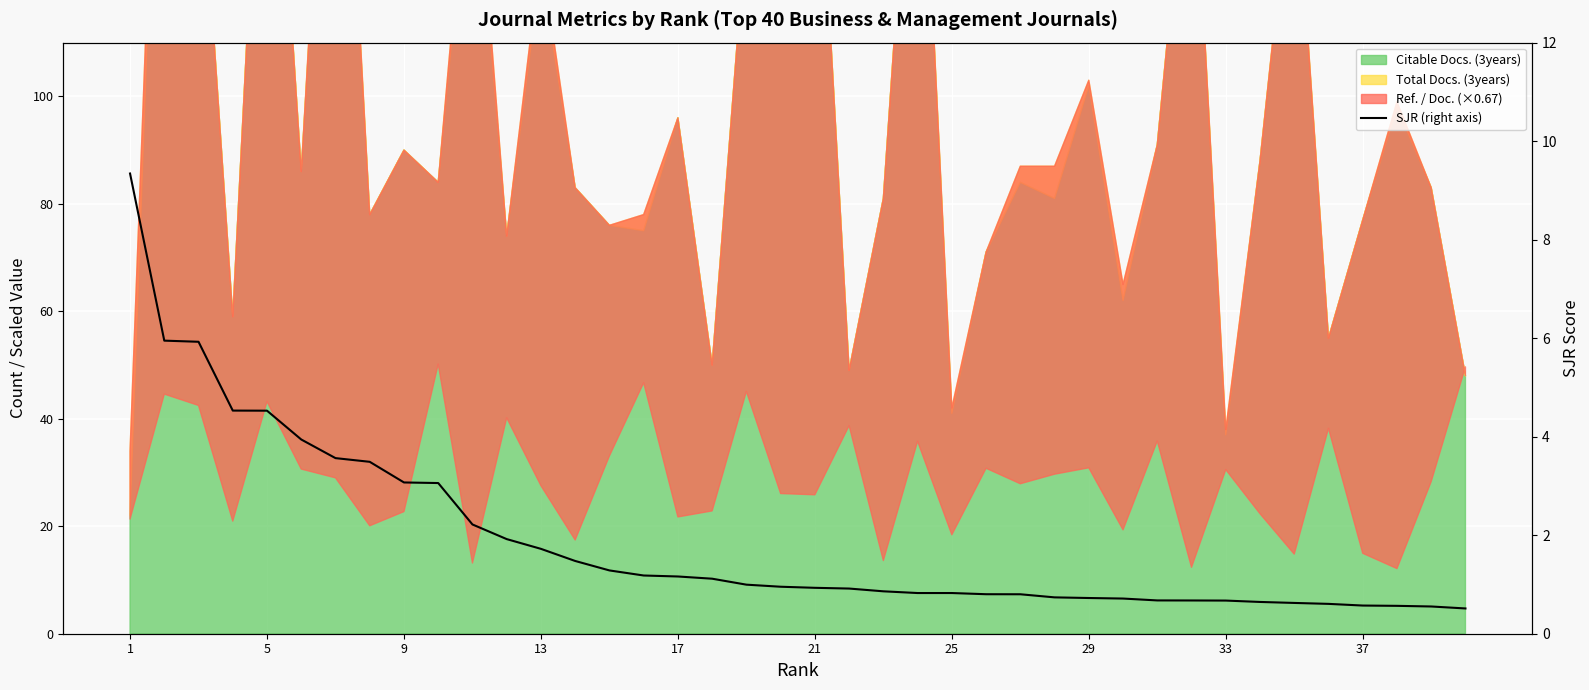

What is the smallest value displayed?

0.5